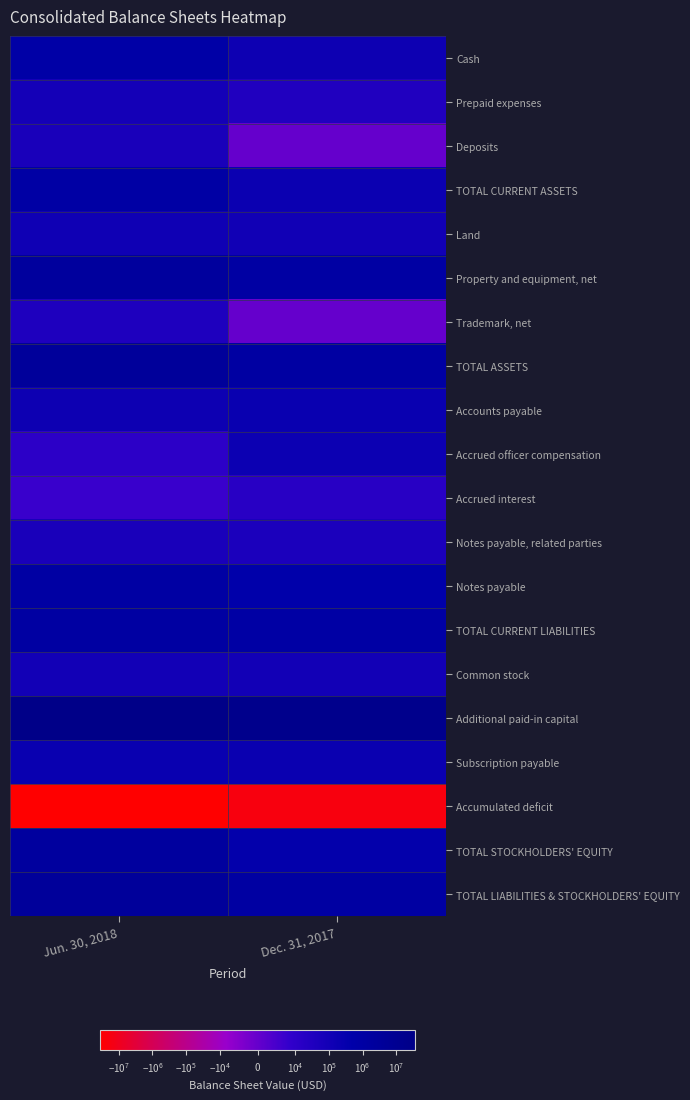

At which category does the chart reach its minimum across all series?

Jun. 30, 2018